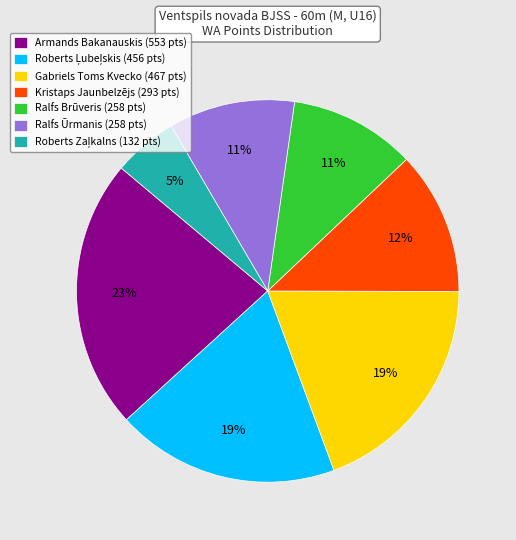

To the nearest percent, what is the difference between the Armands Bakanauskis and Gabriels Toms Kvecko slice percentages?

4%